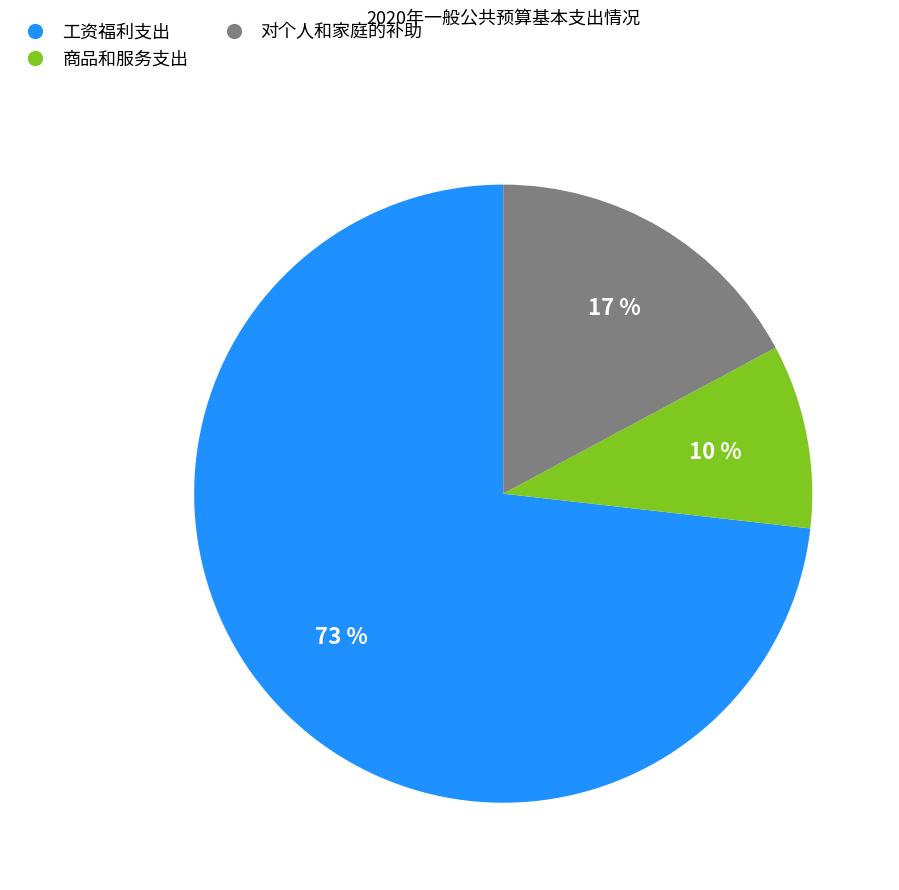

Is there any slice that represents more than half of the pie?

Yes